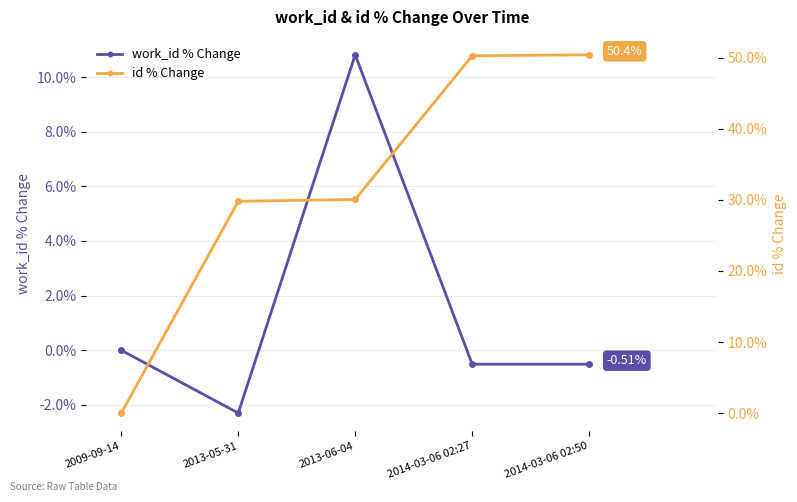

True or false: id % Change and work_id % Change cross at least once.

False